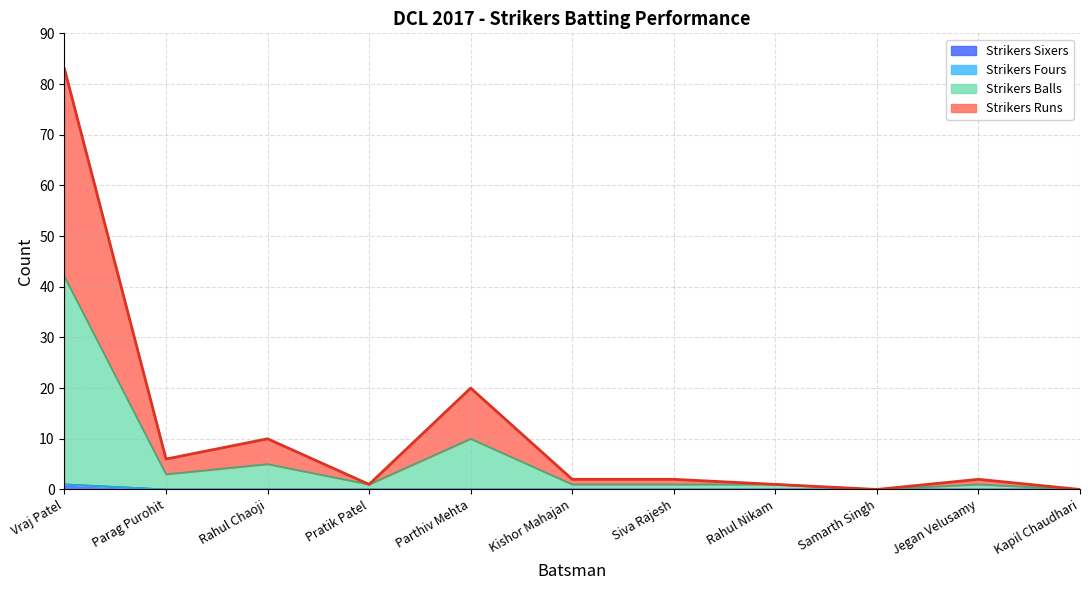

What is the difference between the maximum and minimum values in the Strikers Runs series?

83